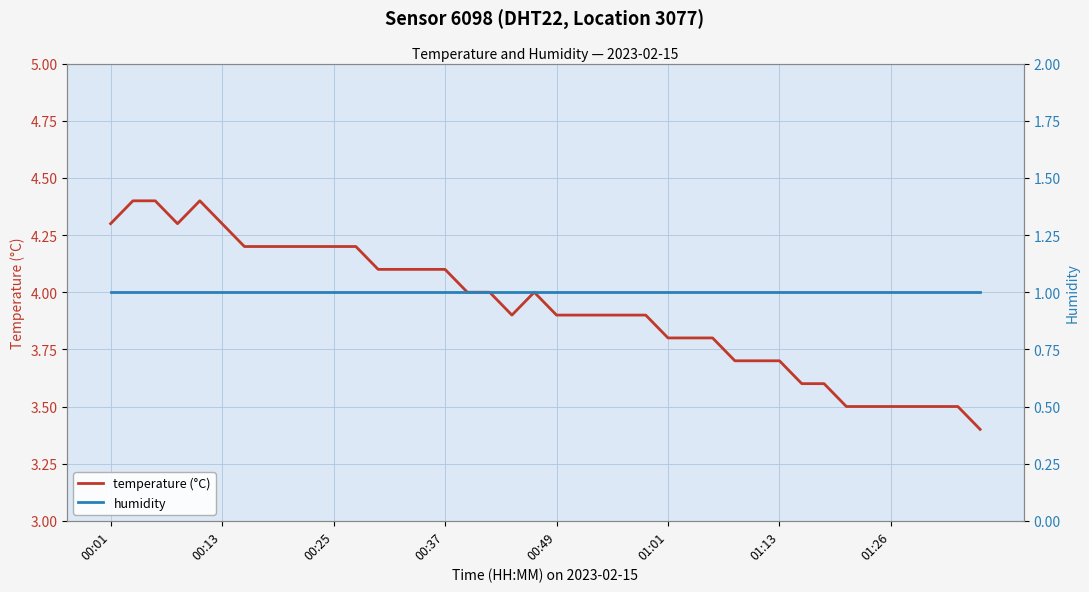

True or false: temperature (°C) has a value of 1.4 at 01:26.

False